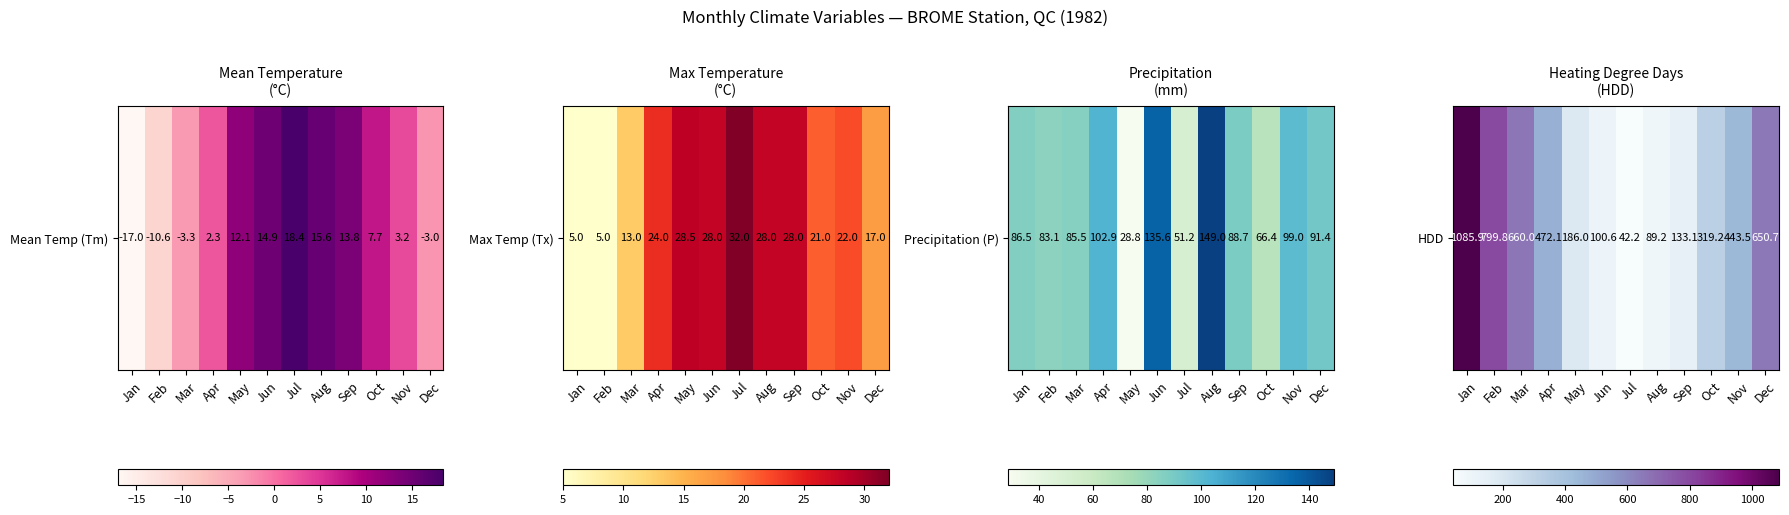

At which label does the data first exceed 443?

Jan